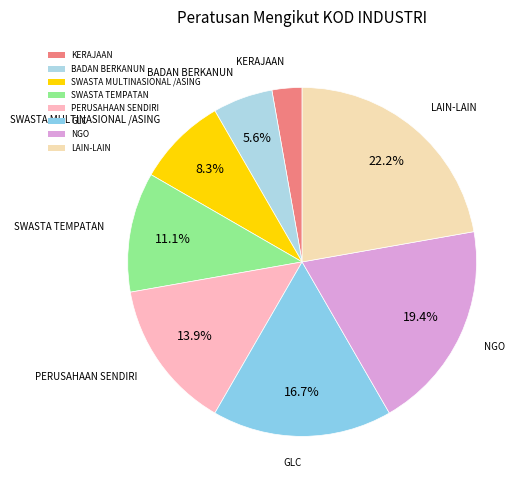

Which category has the biggest portion of the pie?

LAIN-LAIN